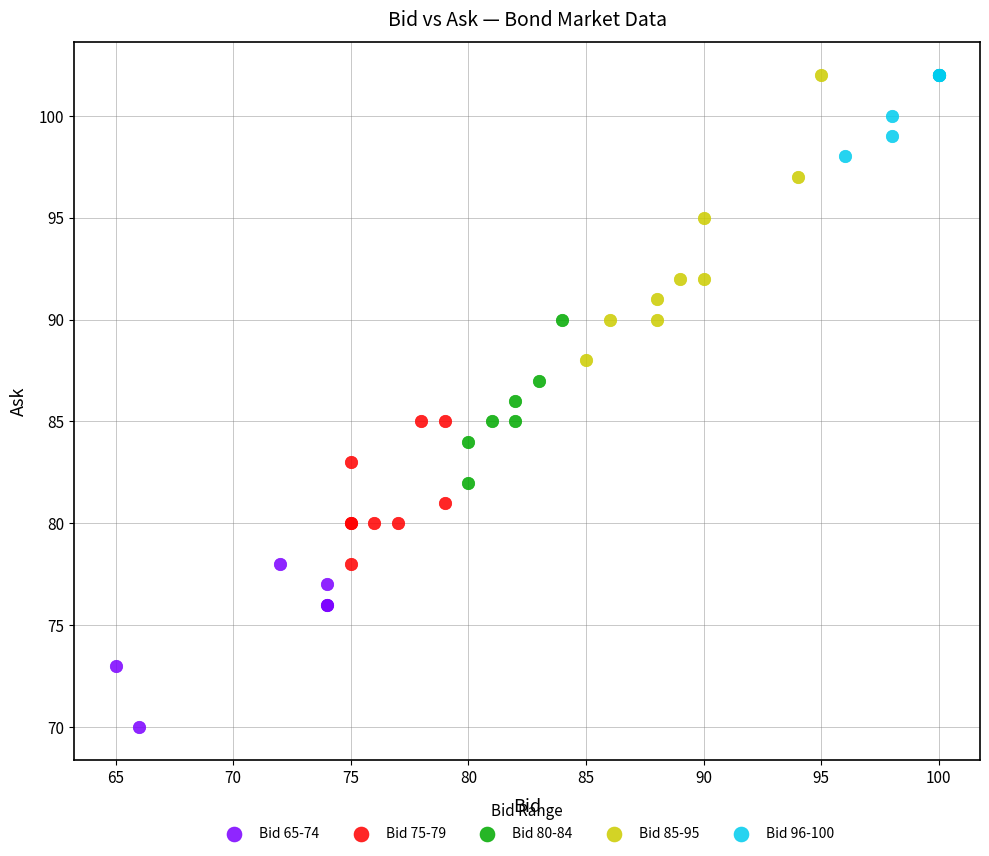

What are all the series names shown in the legend?

Bid 65-74, Bid 75-79, Bid 80-84, Bid 85-95, Bid 96-100